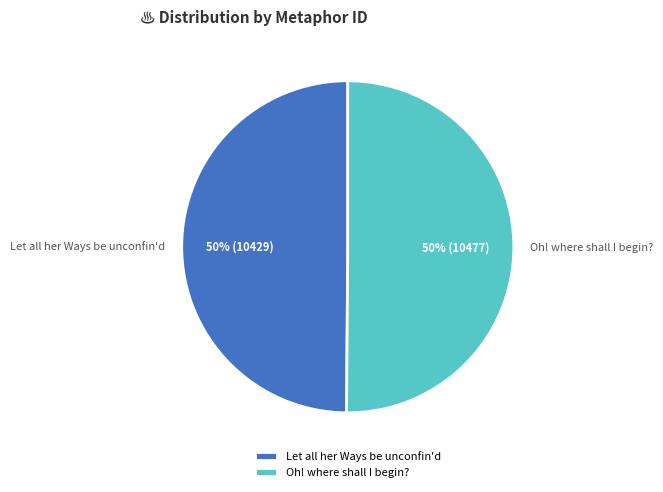

Do Oh! where shall I begin? and Let all her Ways be unconfin'd together represent more than half of the pie?

Yes